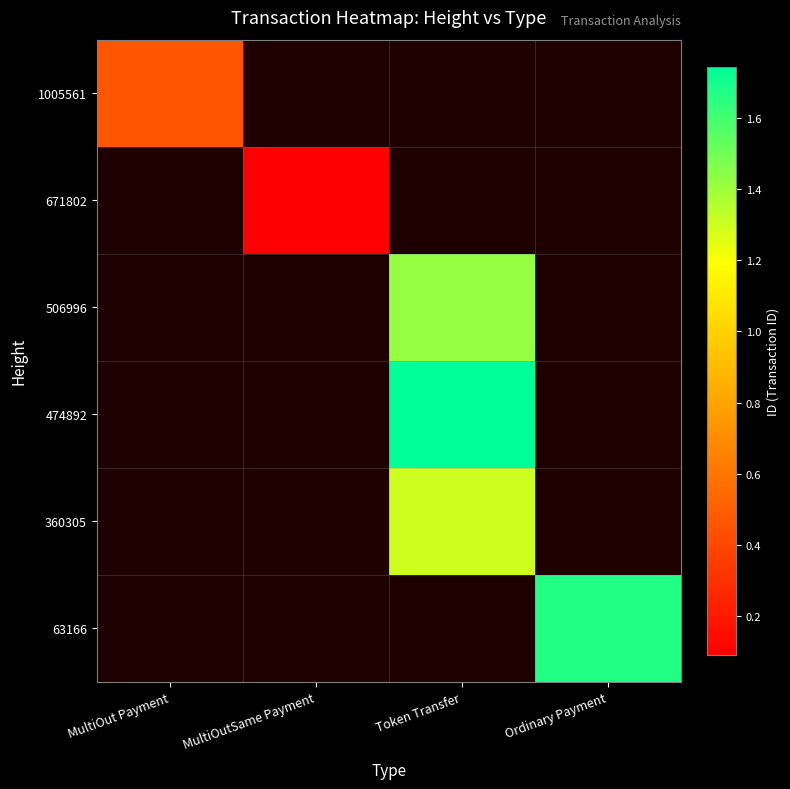

How many positive values does the 360305 series have?

1